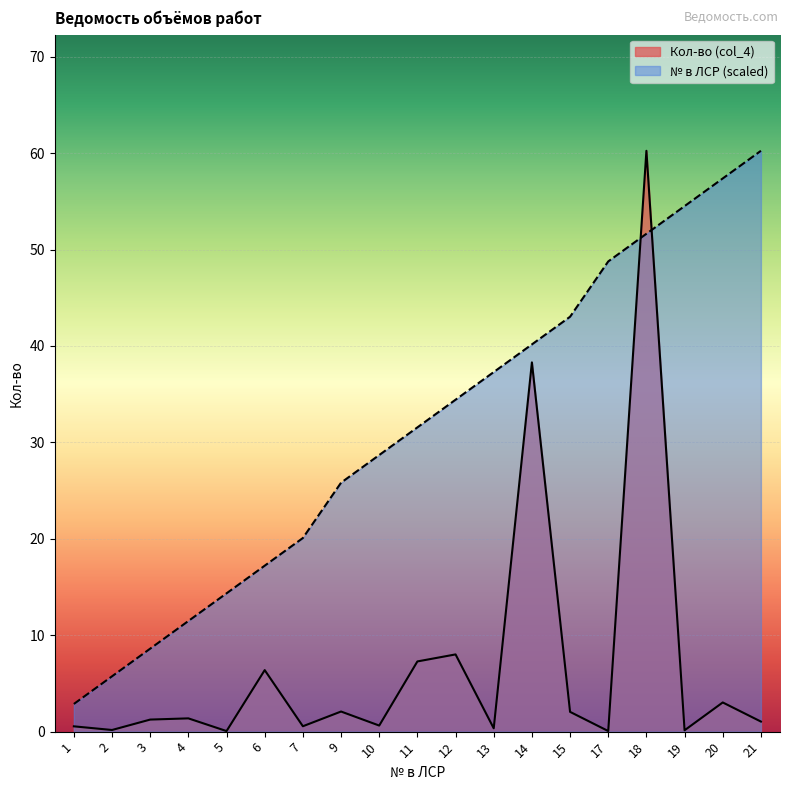

What is the minimum value for № в ЛСР (col_1)?

2.9